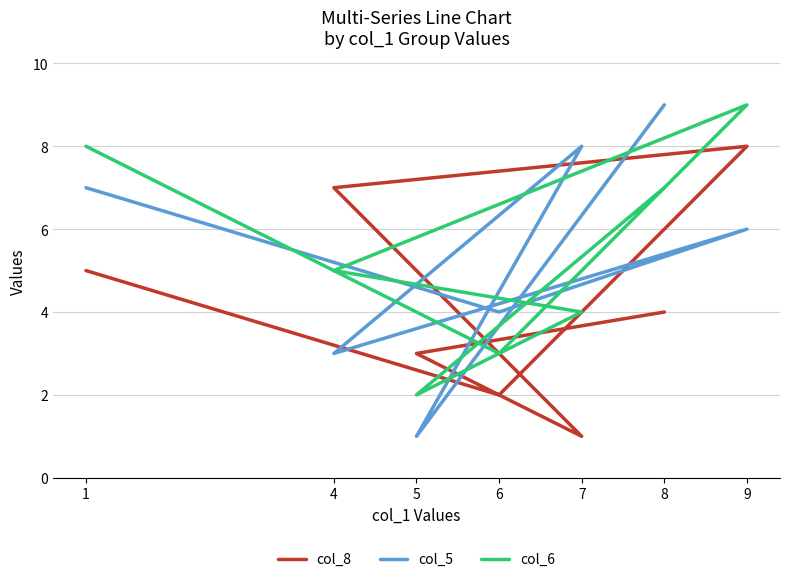

At which category is the sum across all series the highest?

9